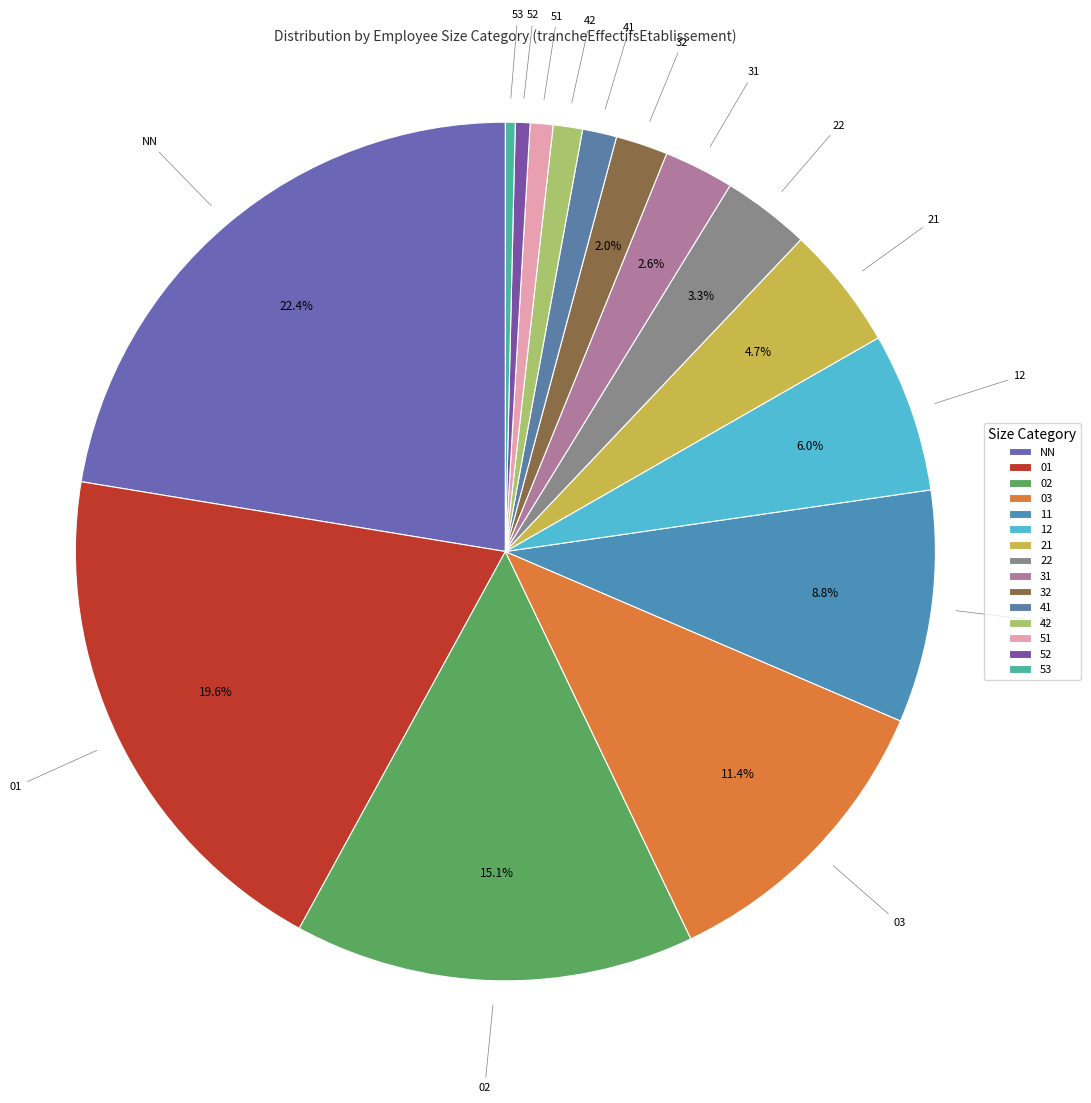

To the nearest percent, what portion does 41 represent?

1%